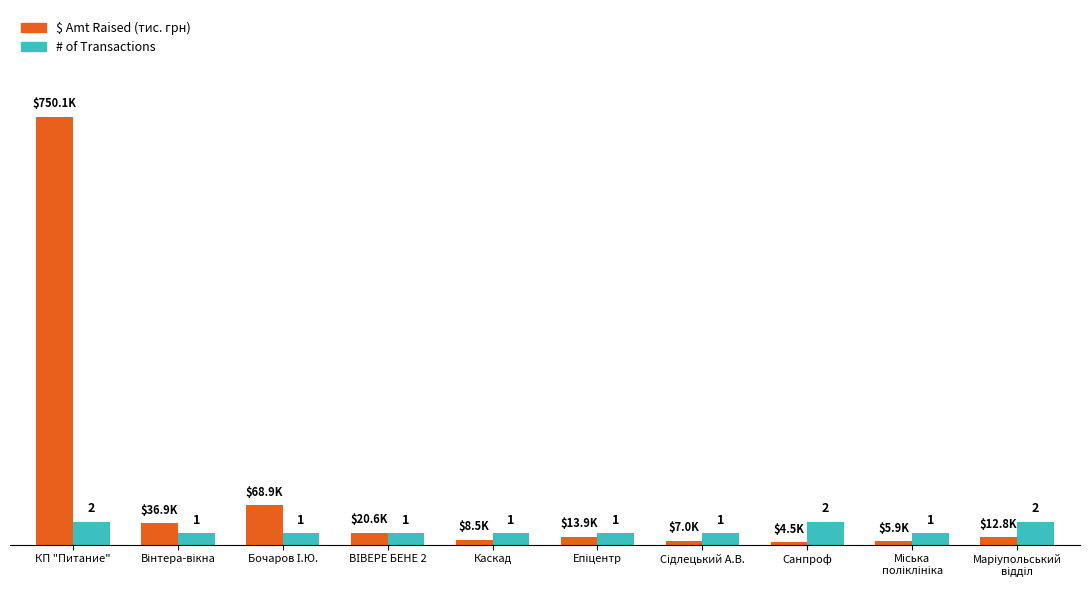

What position from the left is Епіцентр?

6